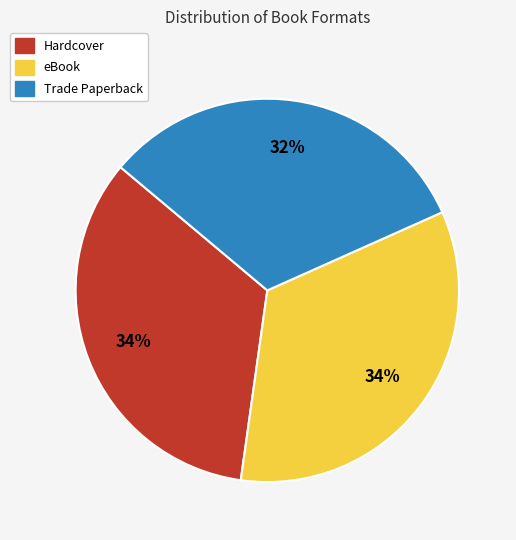

Which slice is the smallest?

Trade Paperback